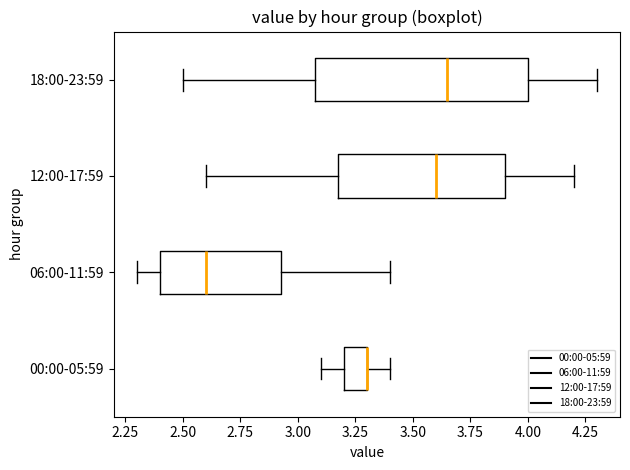

Reading bottom to top, read every box against the x-axis: the position of its median line, the range the box covers, and the ends of its whiskers. The values are not printed on the chart, so give them approximately, as read against the axis.

00:00-05:59: median 3.30 (drawn on the box's right edge), box 3.20 to 3.30, whiskers 3.10 to 3.40
06:00-11:59: median 2.60, box 2.40 to 2.95, whiskers 2.30 to 3.40
12:00-17:59: median 3.60, box 3.20 to 3.90, whiskers 2.60 to 4.20
18:00-23:59: median 3.65, box 3.10 to 4.00, whiskers 2.50 to 4.30